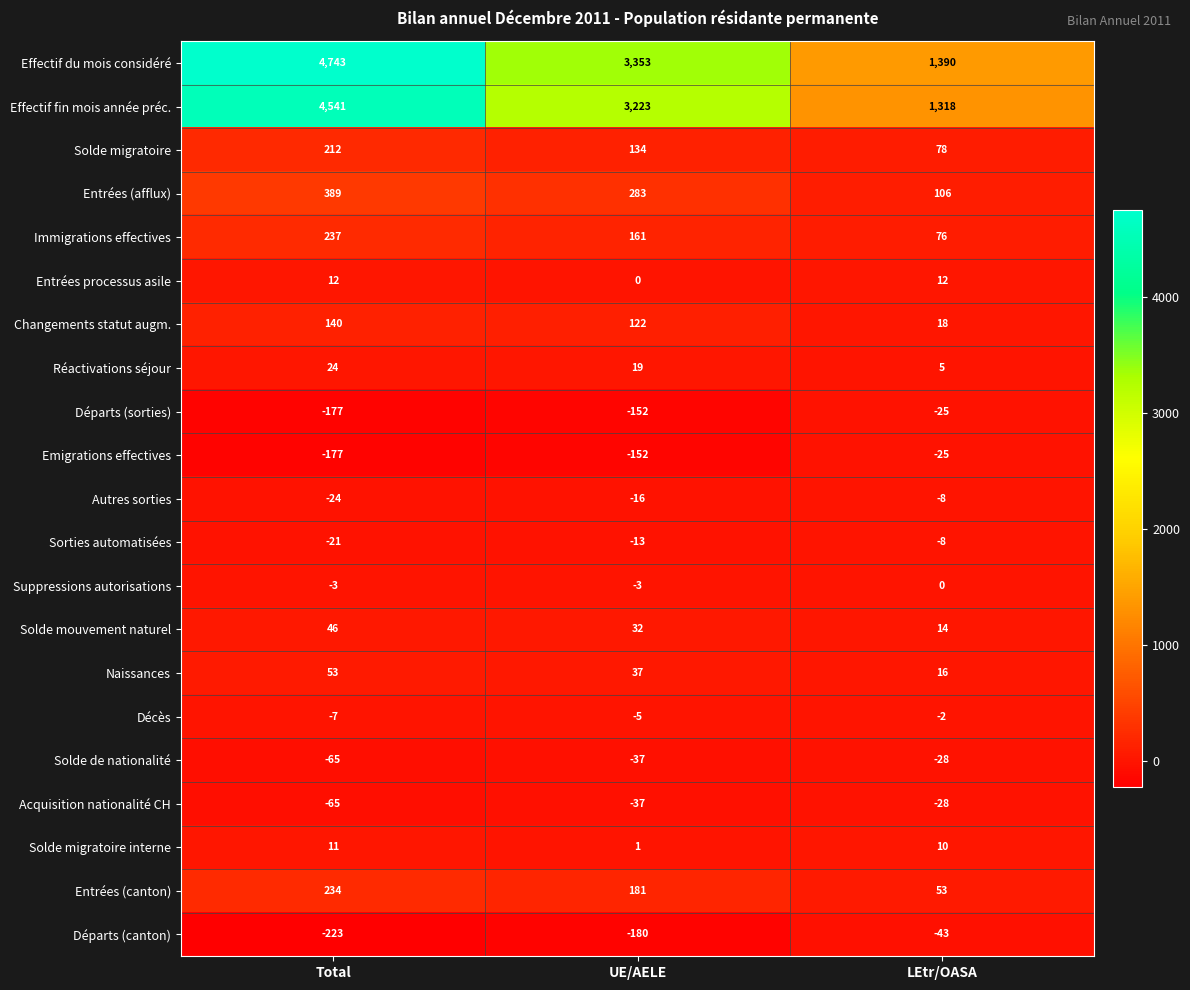

How many series are shown in this chart?

21